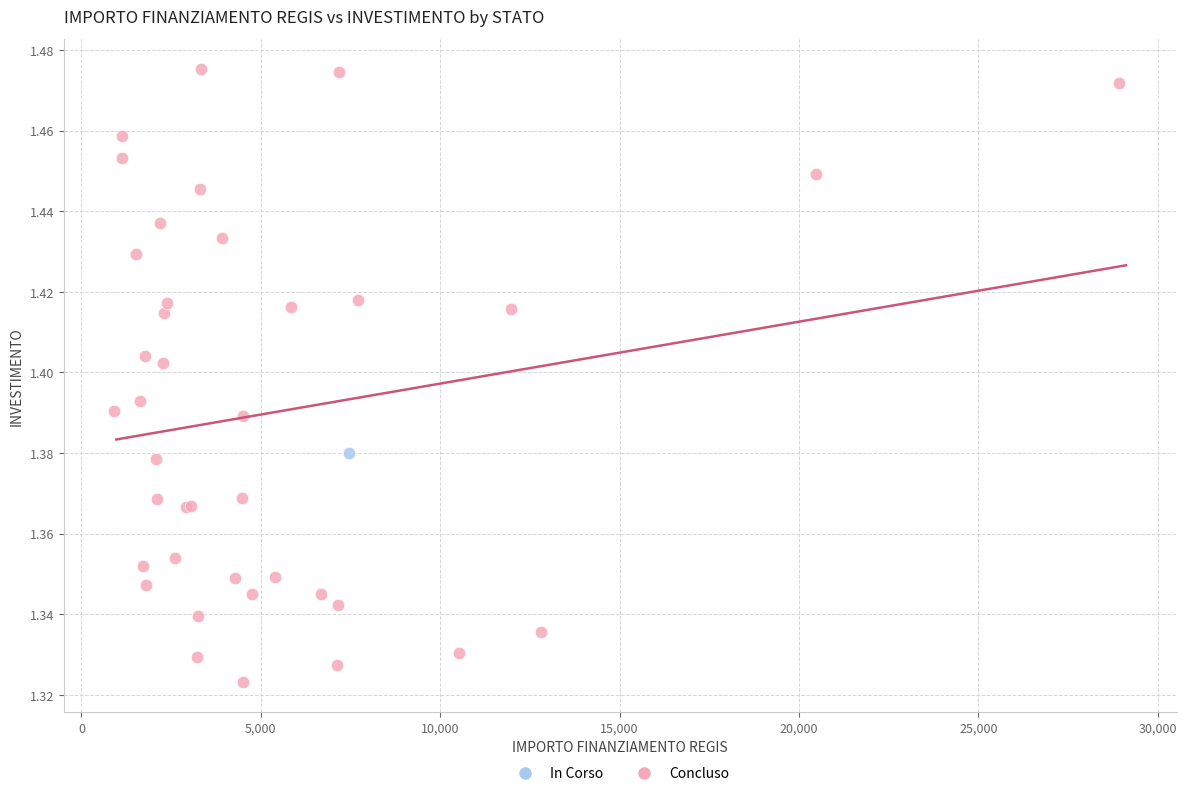

What are all the series names shown in the legend?

In Corso, Concluso